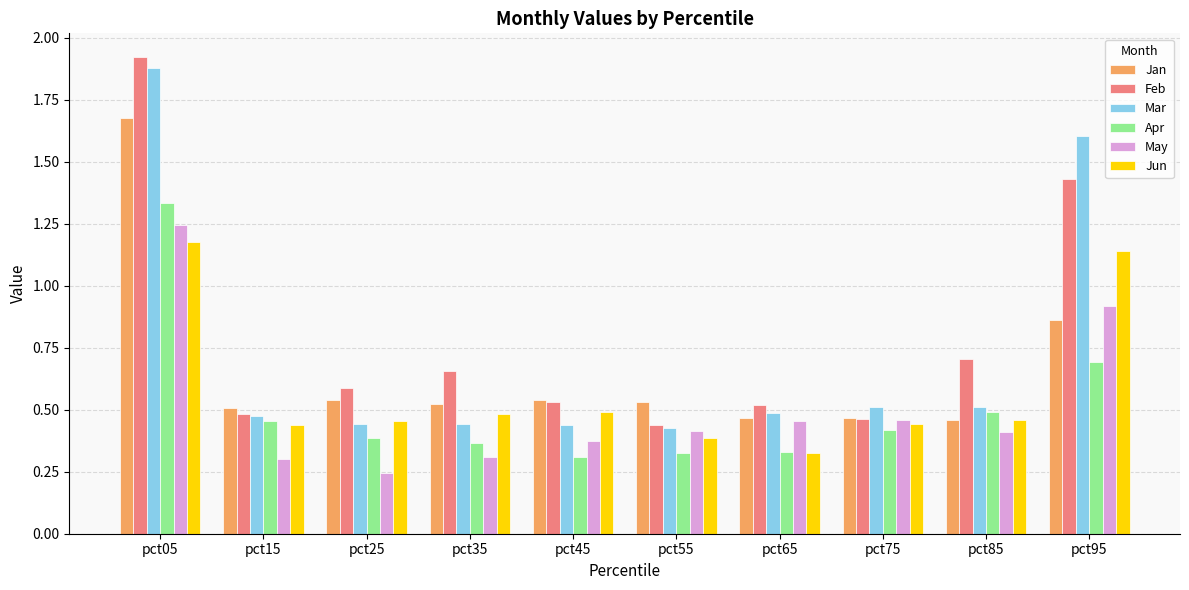

Is the value of May at pct85 greater than the value of Mar at pct75?

No